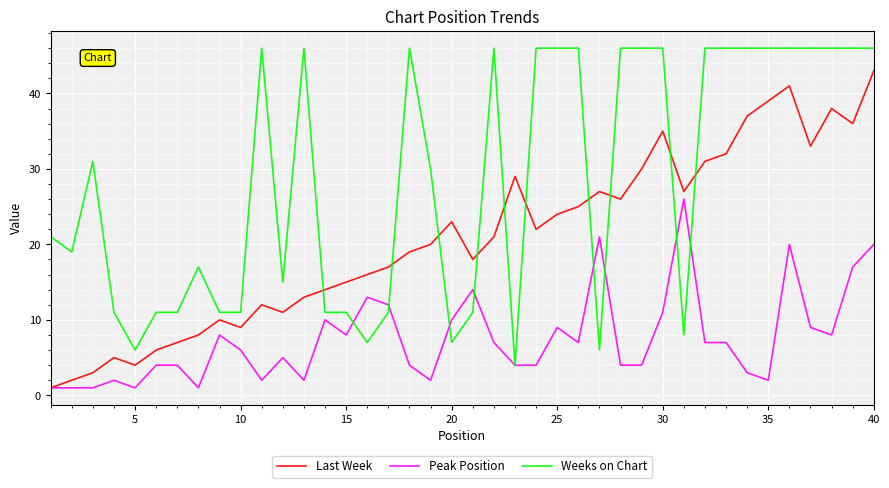

Does the chart have visible grid lines?

Yes